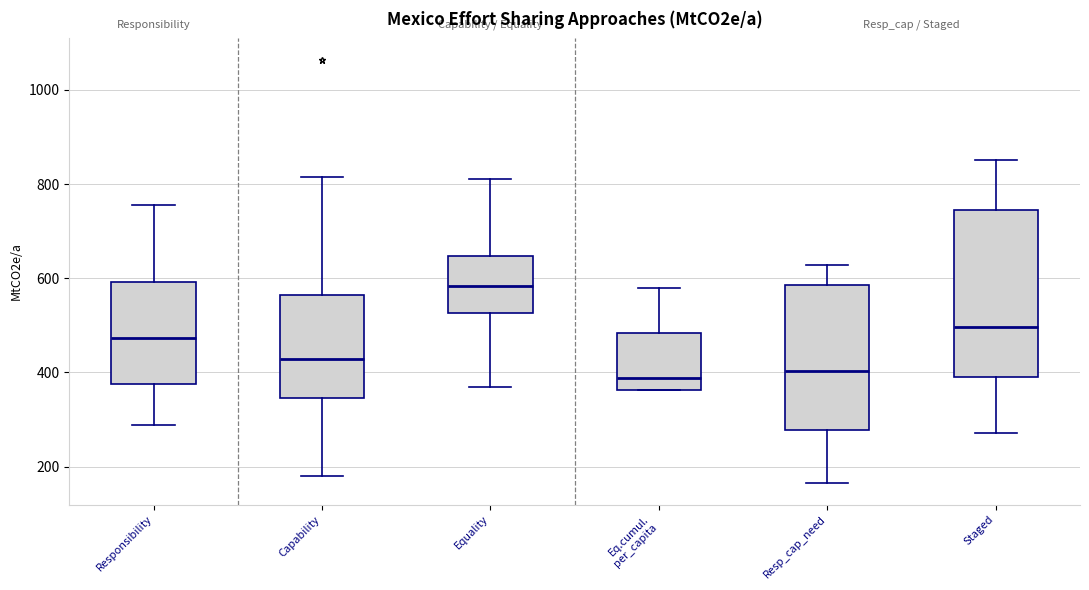

Where is the upper edge of the box for Capability on the y-axis? The values are not printed on the chart, so give them approximately, as read against the axis.

560